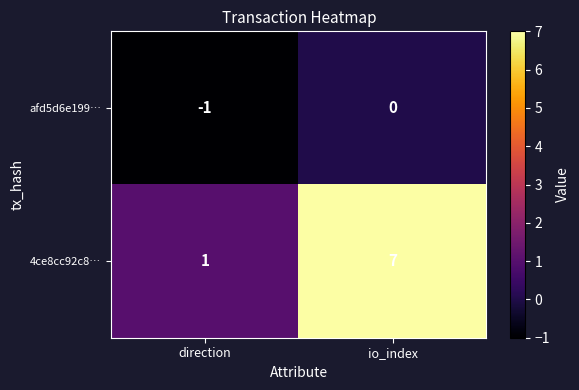

What is the sum of the 4ce8cc92c8… values at io_index and direction?

8